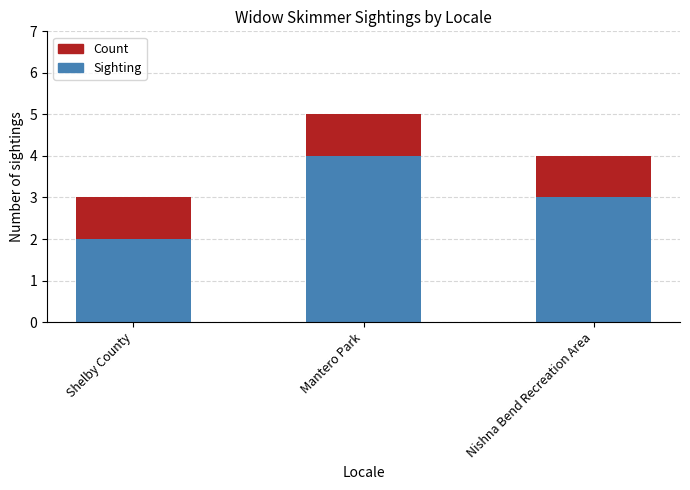

Which category has the highest value in the Sighting series?

Mantero Park